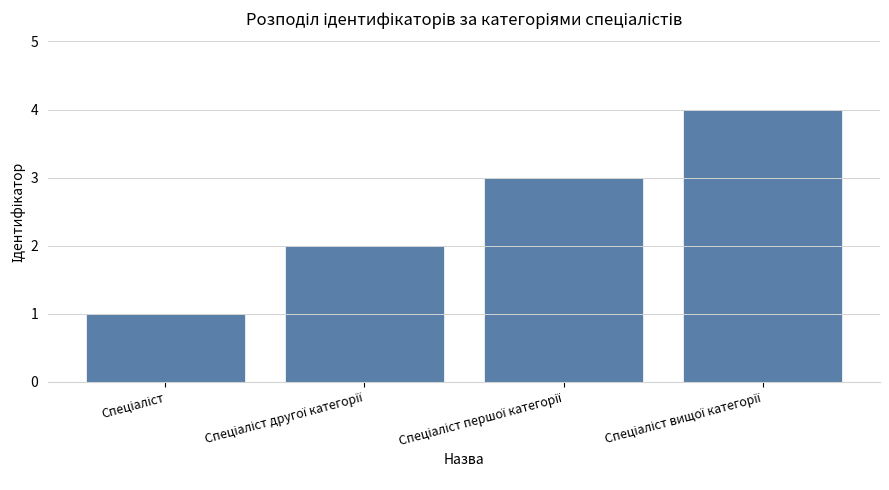

What is the difference between the maximum and minimum values?

3